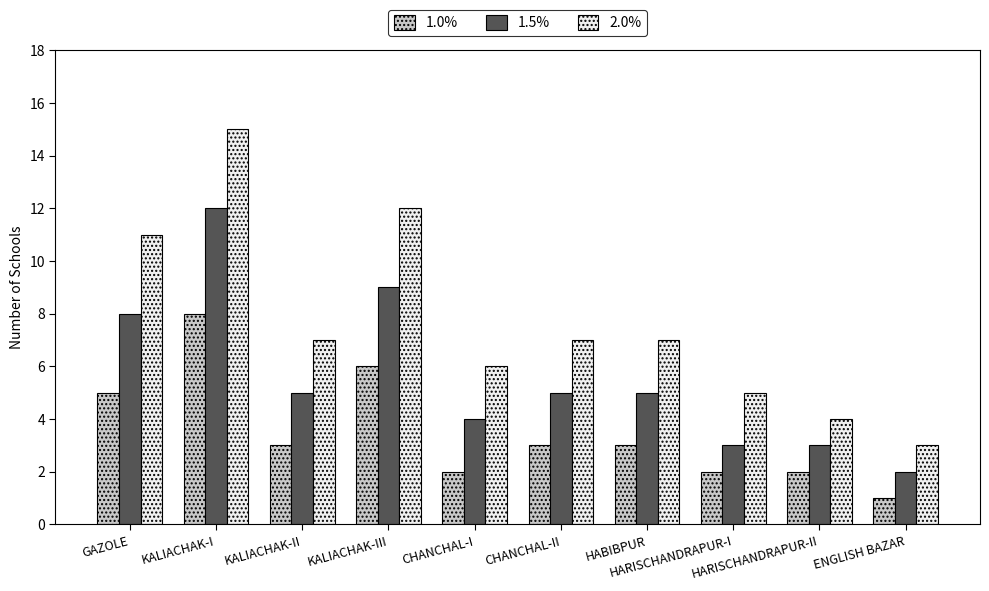

What is the difference between the maximum and second lowest values in the 1.5% series?

9